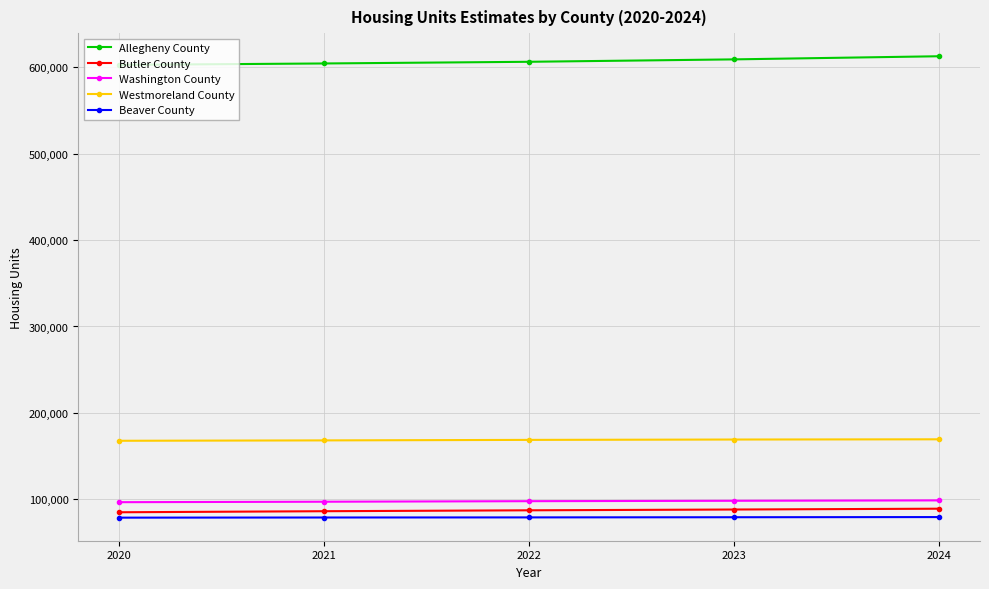

True or false: Beaver County and Allegheny County intersect in this chart.

False